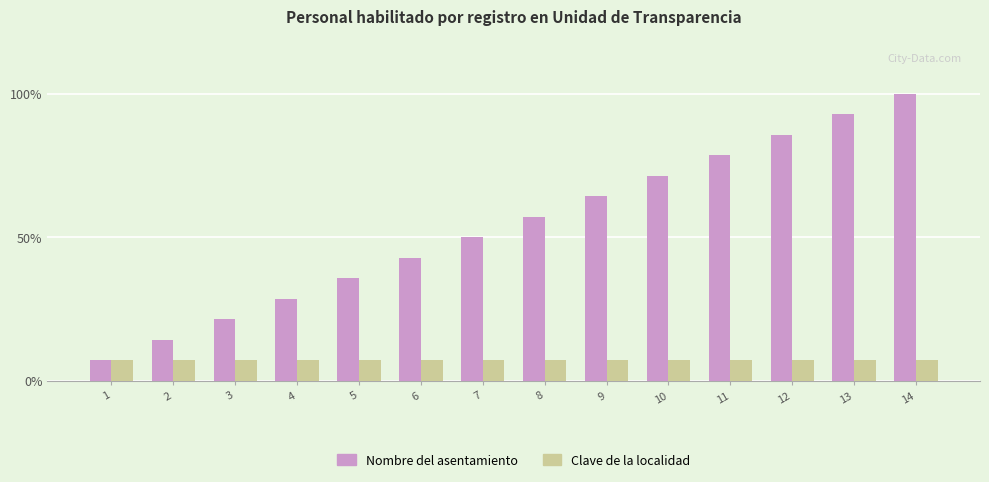

What is the value of the Clave de la localidad bar at the 1st from the left?

7.1